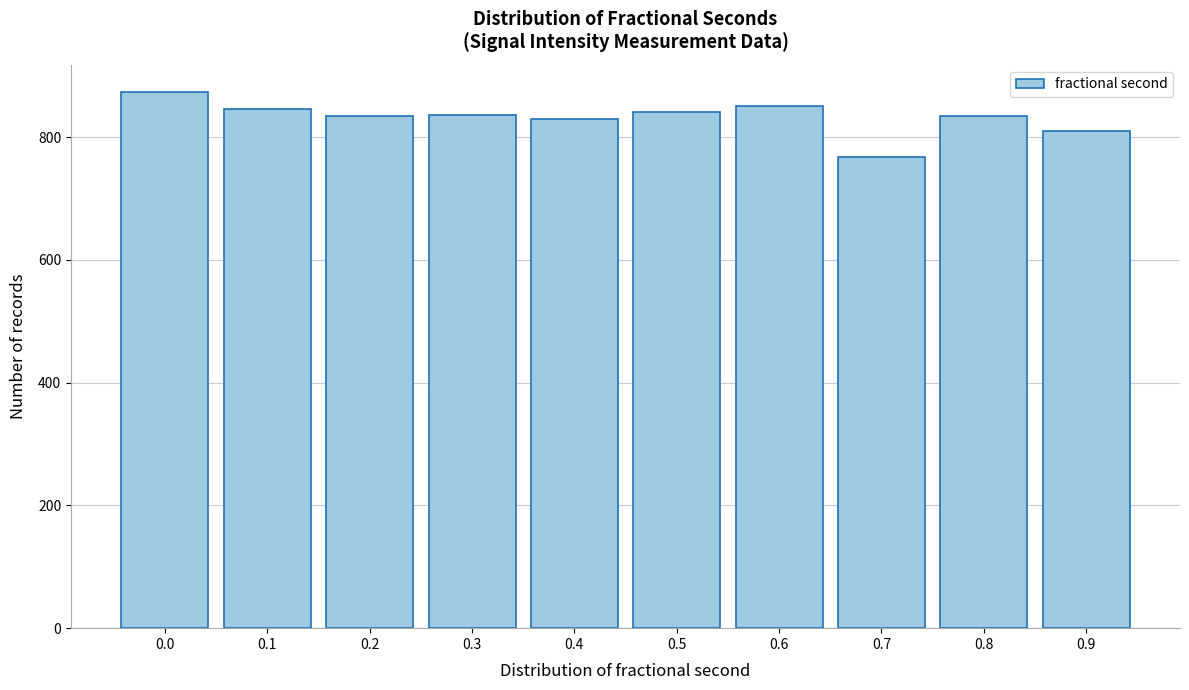

What is the difference between the maximum and minimum values?

106